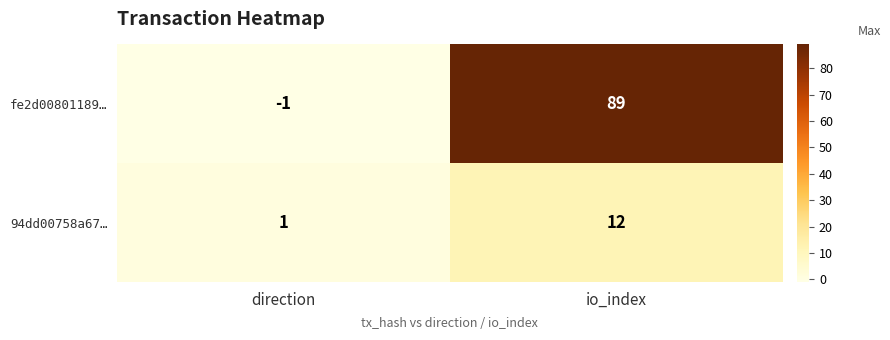

Which category has the lowest value across all series?

direction